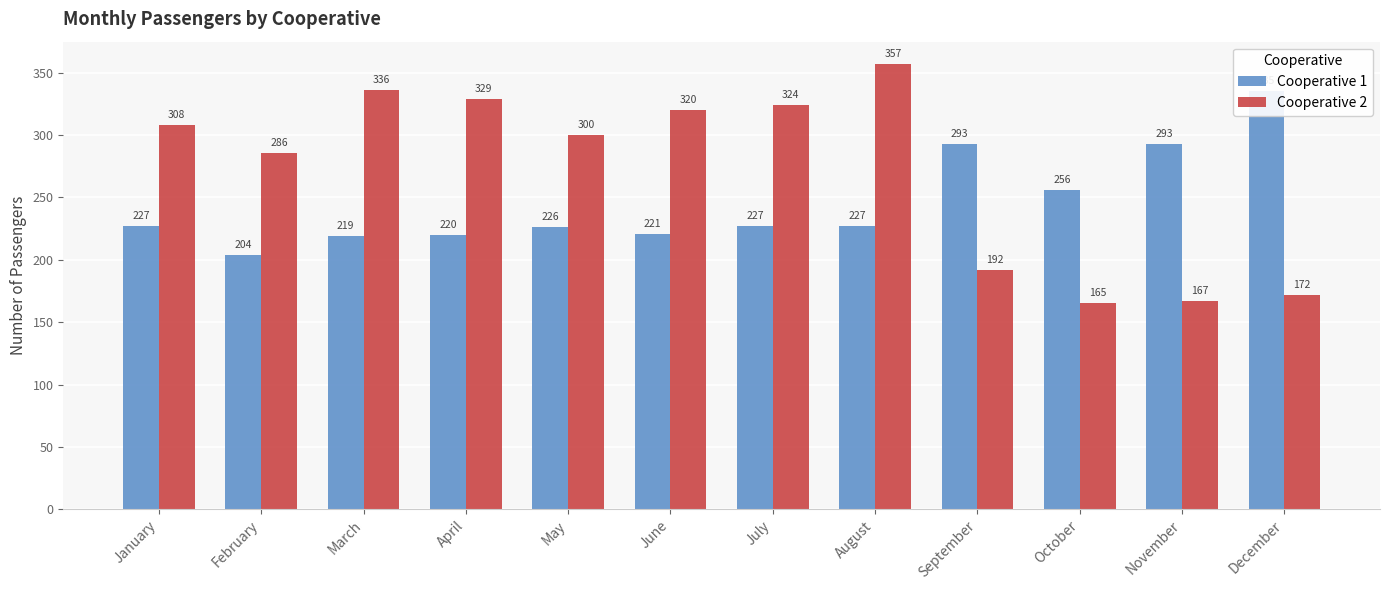

Does the chart contain any negative values?

No